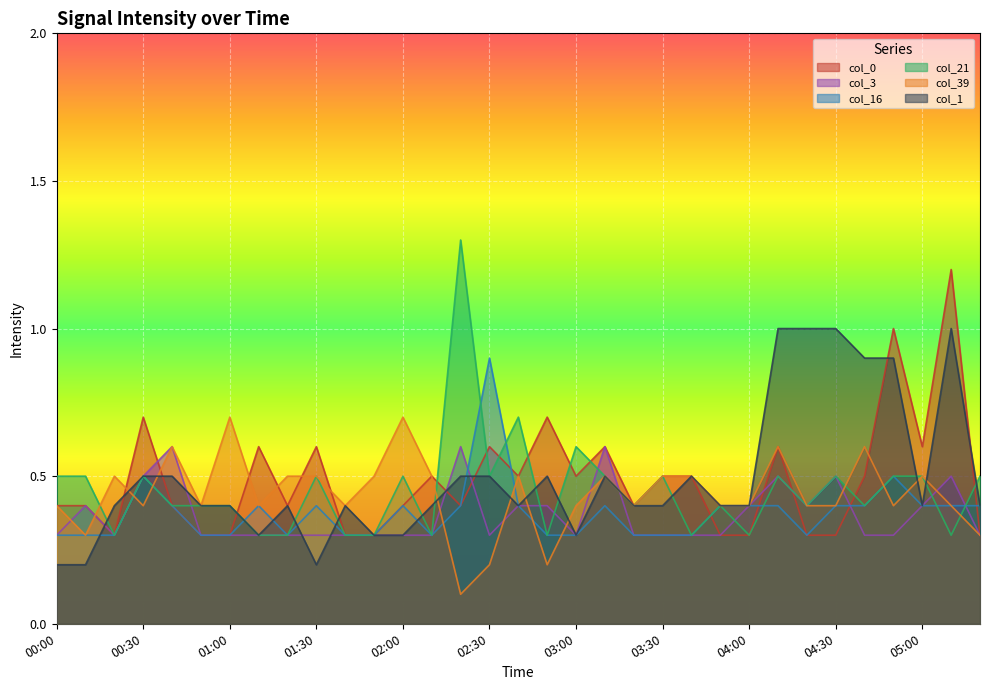

Reading left to right, transcribe all the data shown in this chart.

col_0: 00:00=0.4	00:10=0.4	00:20=0.3	00:30=0.7	00:40=0.4	00:50=0.3	01:00=0.3	01:10=0.6	01:20=0.4	01:30=0.6	01:40=0.3	01:50=0.3	02:00=0.4	02:10=0.5	02:20=0.4	02:30=0.6	02:40=0.5	02:50=0.7	03:00=0.5	03:10=0.6	03:20=0.4	03:30=0.5	03:40=0.5	03:50=0.3	04:00=0.3	04:10=0.6	04:20=0.3	04:30=0.3	04:40=0.5	04:50=1.0	05:00=0.6	05:10=1.2	05:20=0.3
col_3: 00:00=0.3	00:10=0.4	00:20=0.3	00:30=0.5	00:40=0.6	00:50=0.3	01:00=0.3	01:10=0.3	01:20=0.3	01:30=0.3	01:40=0.3	01:50=0.3	02:00=0.3	02:10=0.3	02:20=0.6	02:30=0.3	02:40=0.4	02:50=0.4	03:00=0.3	03:10=0.6	03:20=0.3	03:30=0.3	03:40=0.3	03:50=0.3	04:00=0.4	04:10=0.5	04:20=0.4	04:30=0.5	04:40=0.3	04:50=0.3	05:00=0.4	05:10=0.5	05:20=0.3
col_16: 00:00=0.3	00:10=0.3	00:20=0.3	00:30=0.5	00:40=0.4	00:50=0.3	01:00=0.3	01:10=0.4	01:20=0.3	01:30=0.4	01:40=0.3	01:50=0.3	02:00=0.4	02:10=0.3	02:20=0.4	02:30=0.9	02:40=0.4	02:50=0.3	03:00=0.3	03:10=0.4	03:20=0.3	03:30=0.3	03:40=0.3	03:50=0.4	04:00=0.4	04:10=0.4	04:20=0.3	04:30=0.4	04:40=0.4	04:50=0.5	05:00=0.4	05:10=0.4	05:20=0.4
col_21: 00:00=0.5	00:10=0.5	00:20=0.3	00:30=0.5	00:40=0.4	00:50=0.4	01:00=0.4	01:10=0.3	01:20=0.3	01:30=0.5	01:40=0.3	01:50=0.3	02:00=0.5	02:10=0.3	02:20=1.3	02:30=0.5	02:40=0.7	02:50=0.3	03:00=0.6	03:10=0.5	03:20=0.4	03:30=0.5	03:40=0.3	03:50=0.4	04:00=0.3	04:10=0.5	04:20=0.4	04:30=0.5	04:40=0.4	04:50=0.5	05:00=0.5	05:10=0.3	05:20=0.5
col_39: 00:00=0.4	00:10=0.3	00:20=0.5	00:30=0.4	00:40=0.6	00:50=0.4	01:00=0.7	01:10=0.4	01:20=0.5	01:30=0.5	01:40=0.4	01:50=0.5	02:00=0.7	02:10=0.5	02:20=0.1	02:30=0.2	02:40=0.5	02:50=0.2	03:00=0.4	03:10=0.5	03:20=0.4	03:30=0.5	03:40=0.5	03:50=0.4	04:00=0.4	04:10=0.6	04:20=0.4	04:30=0.4	04:40=0.6	04:50=0.4	05:00=0.5	05:10=0.4	05:20=0.3
col_1: 00:00=0.2	00:10=0.2	00:20=0.4	00:30=0.5	00:40=0.5	00:50=0.4	01:00=0.4	01:10=0.3	01:20=0.4	01:30=0.2	01:40=0.4	01:50=0.3	02:00=0.3	02:10=0.4	02:20=0.5	02:30=0.5	02:40=0.4	02:50=0.5	03:00=0.3	03:10=0.5	03:20=0.4	03:30=0.4	03:40=0.5	03:50=0.4	04:00=0.4	04:10=1.0	04:20=1.0	04:30=1.0	04:40=0.9	04:50=0.9	05:00=0.4	05:10=1.0	05:20=0.4